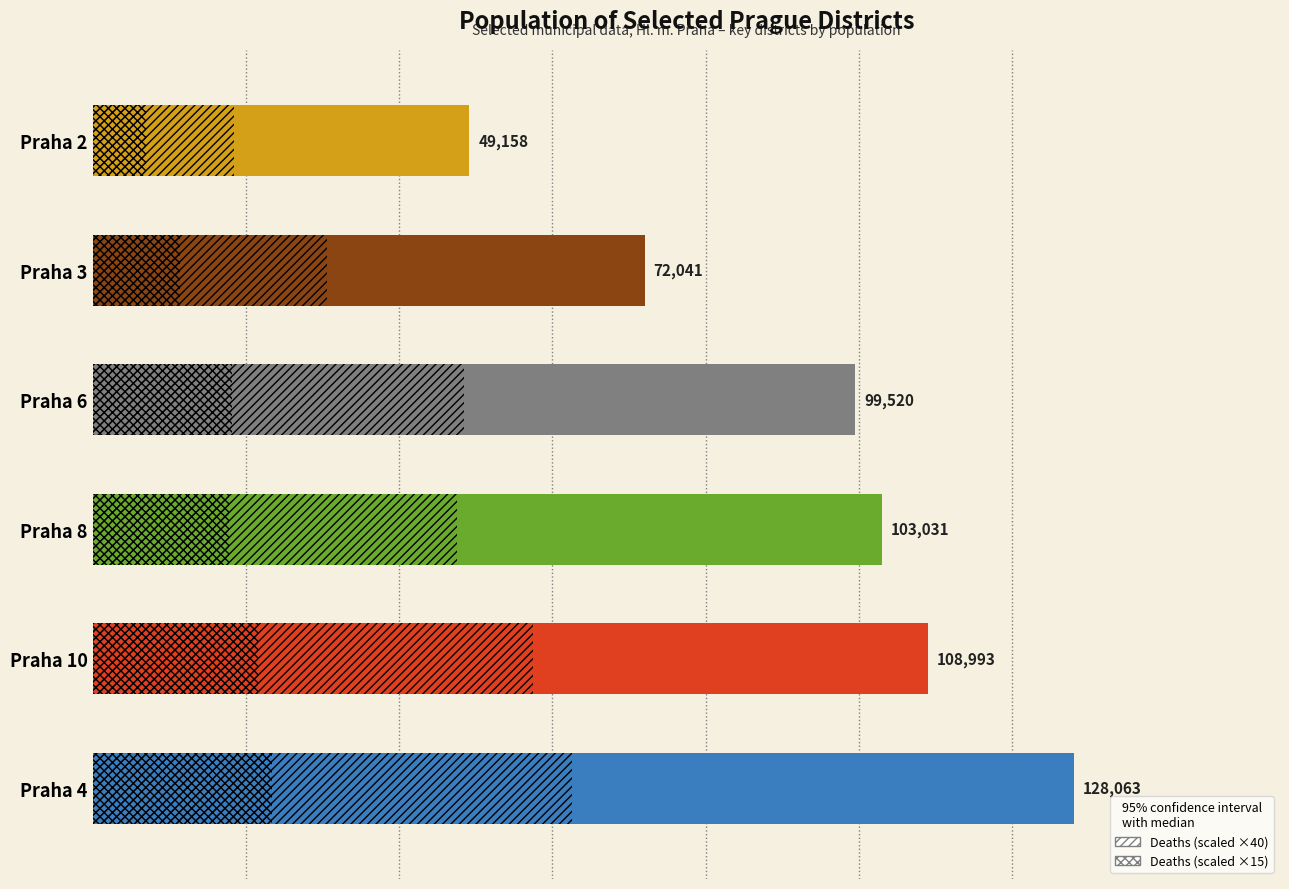

Reading left to right, extract all data points from this chart.

Population (k 31.12.): 128063	108993	103031	99520	72041	49158
Deaths ×40 (scaled): 62560	57440	47520	48440	30520	18480
Deaths ×15 (cross-hatch): 23460	21540	17820	18165	11445	6930